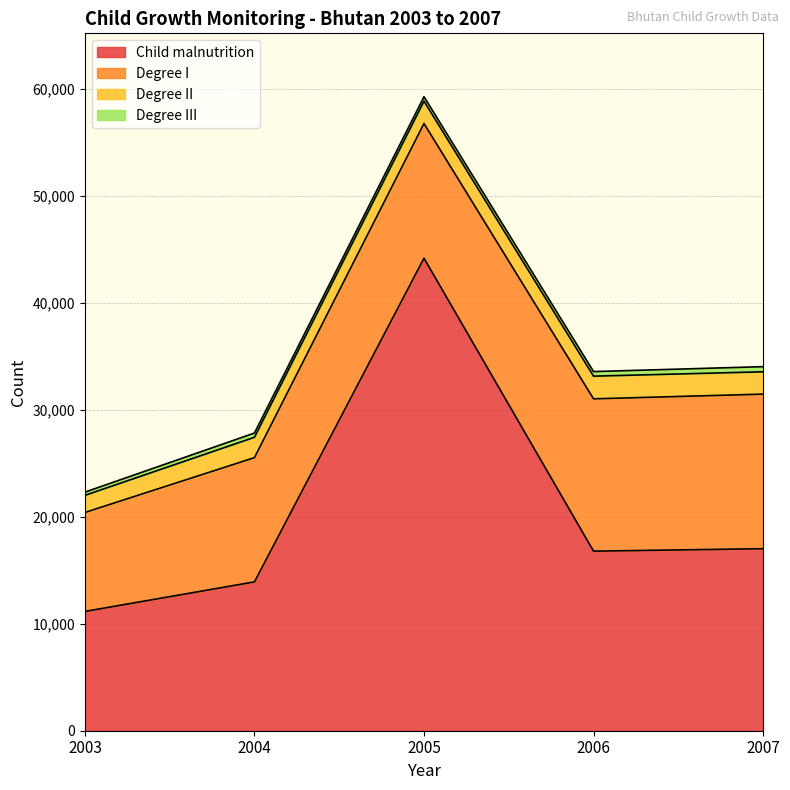

True or false: Degree III and Degree I intersect in this chart.

False